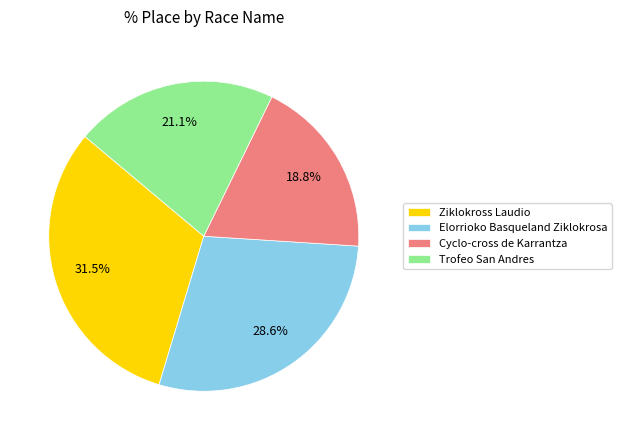

What percentage is NOT represented by Cyclo-cross de Karrantza?

81.2%